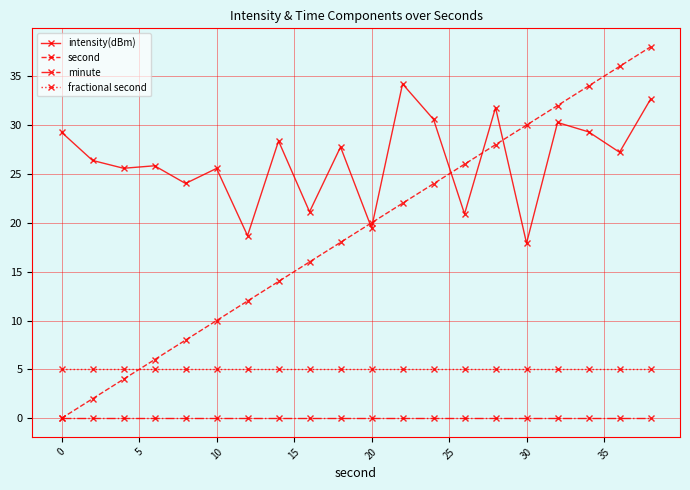

List the series in order of their overall mean, lowest first.

minute, fractional second, second, intensity(dBm)